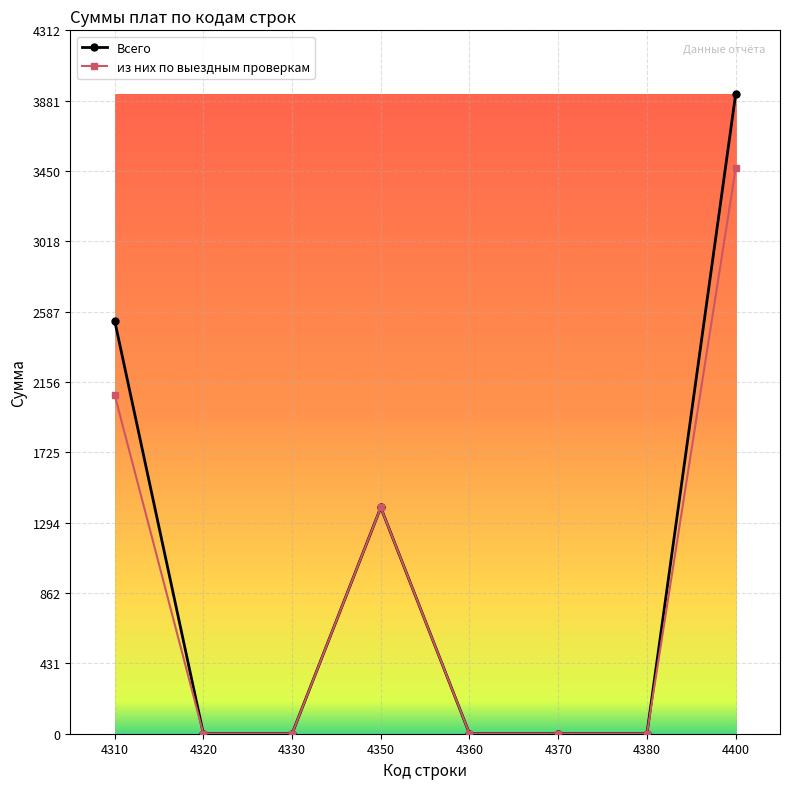

Reading left to right, transcribe all the data shown in this chart.

Всего: 2533	0	0	1387	0	0	0	3920
из них по выездным проверкам: 2078	0	0	1387	0	0	0	3465